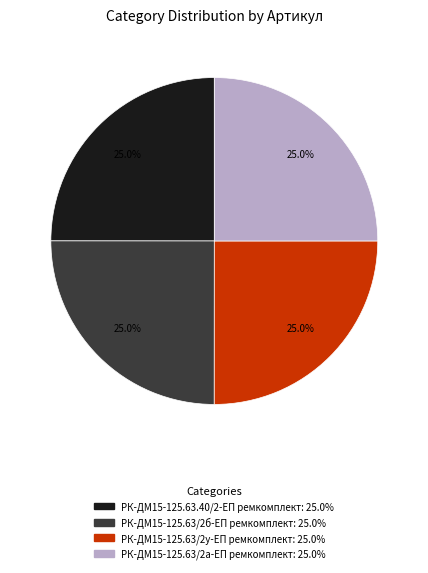

How many segments does this pie chart have?

4